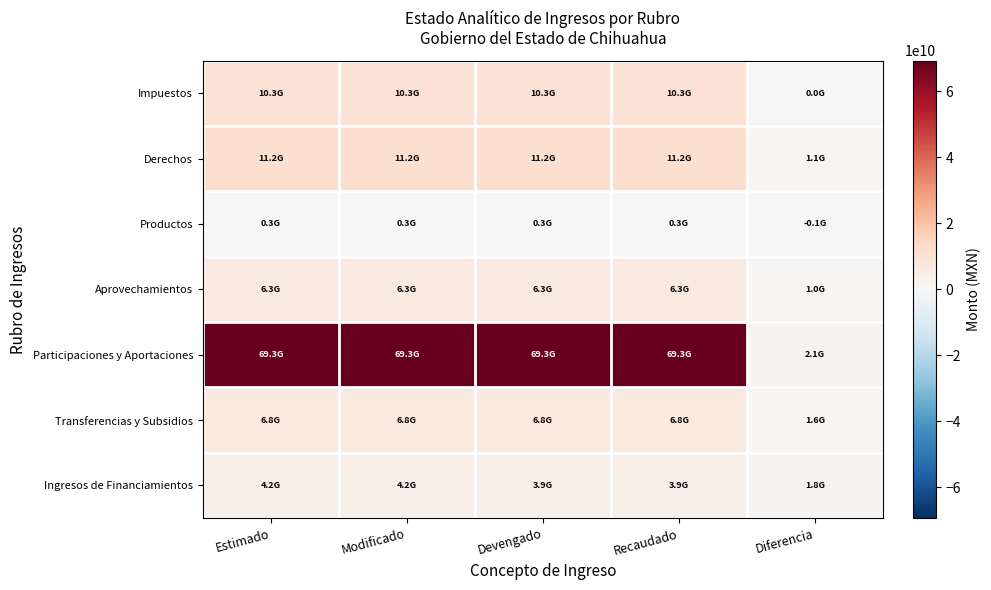

At which category is the sum across all series the highest?

Estimado